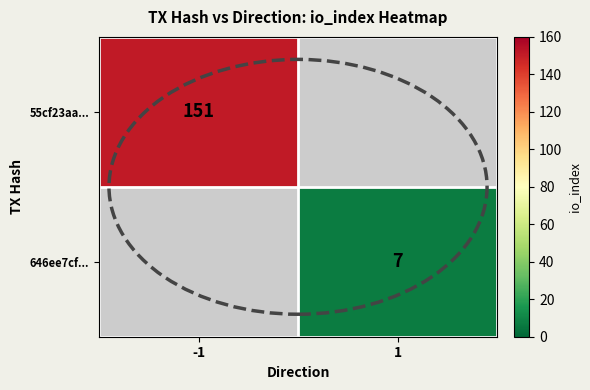

The 646ee7cf... series shows 7 at 1. True or false?

True